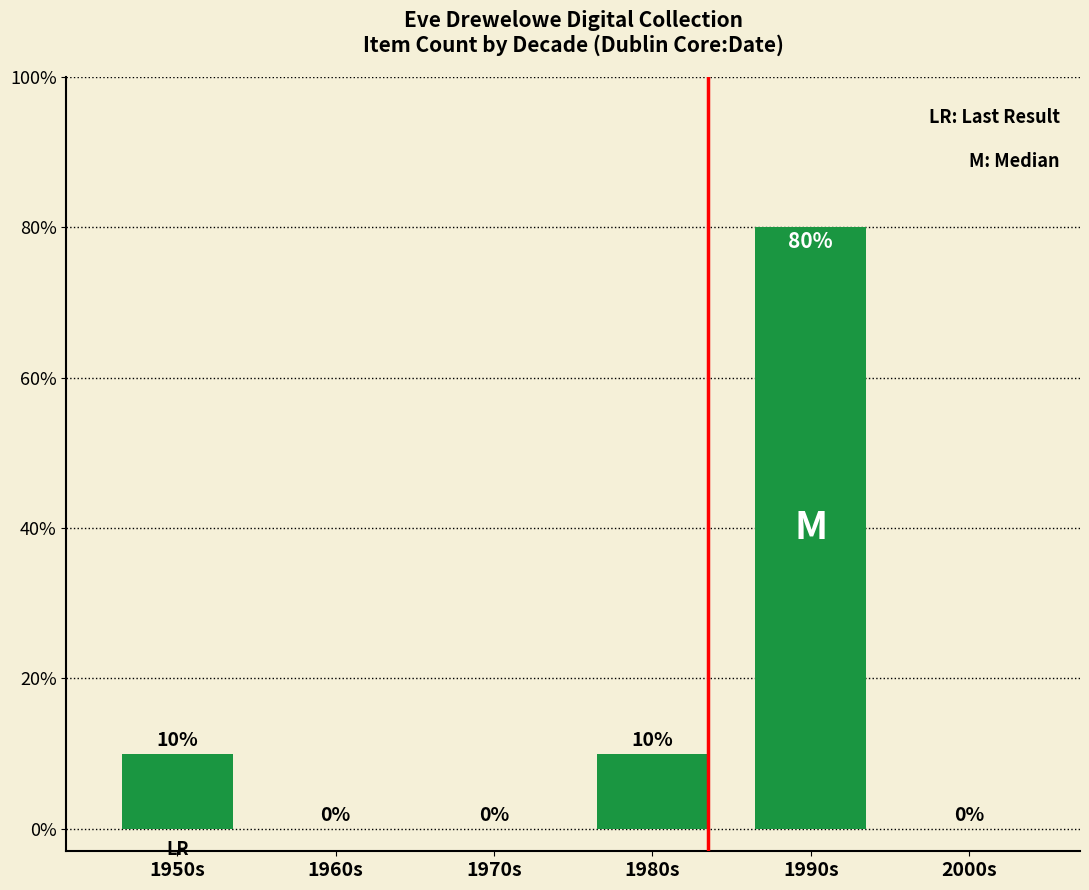

True or false: the data shows 26 at 2000s.

False